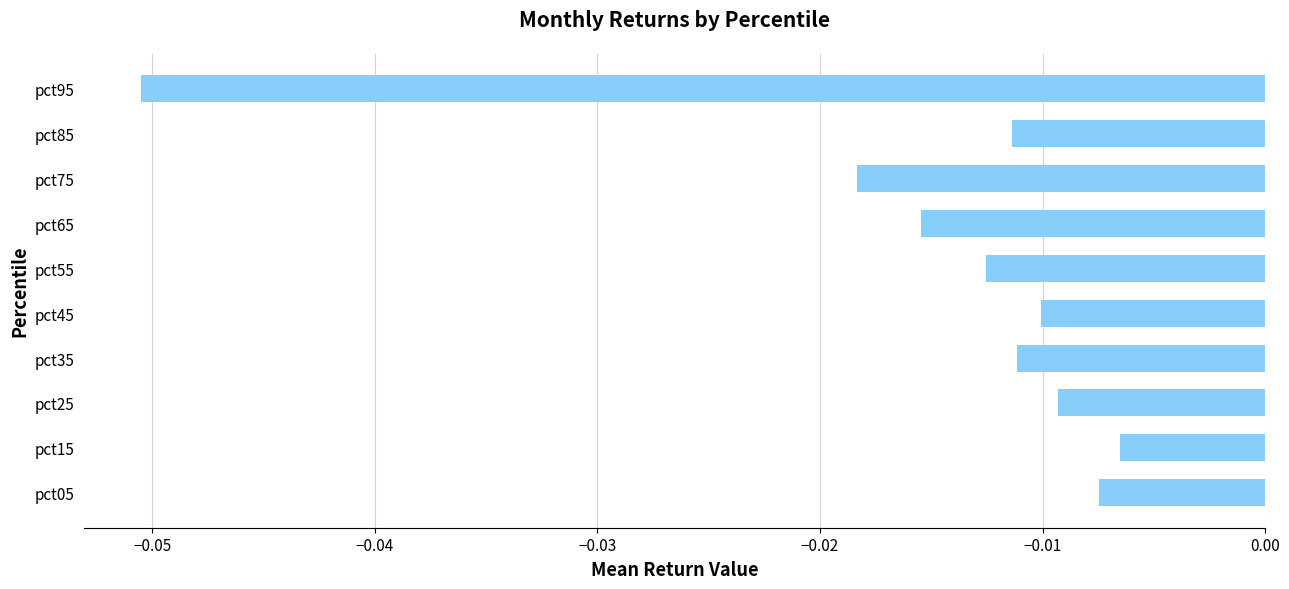

Between pct35 and pct25, which is larger?

pct25